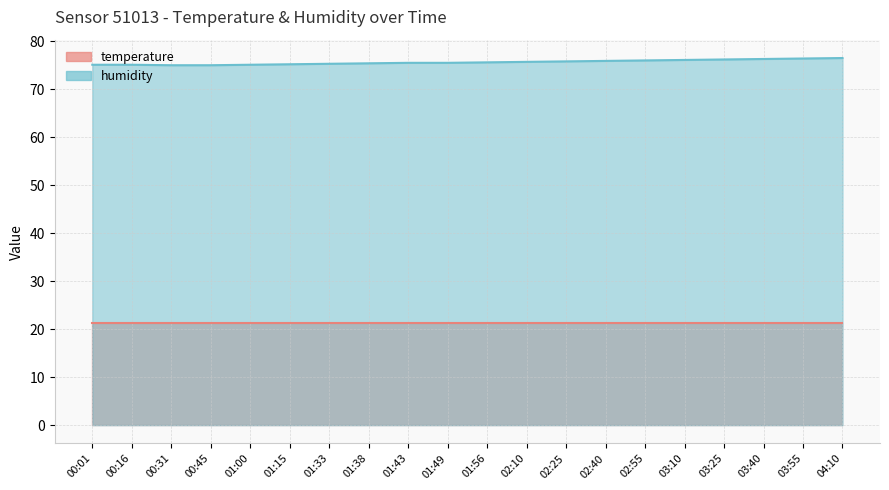

What is the ratio of the value at 02:10 to the value at 01:33?

1.0